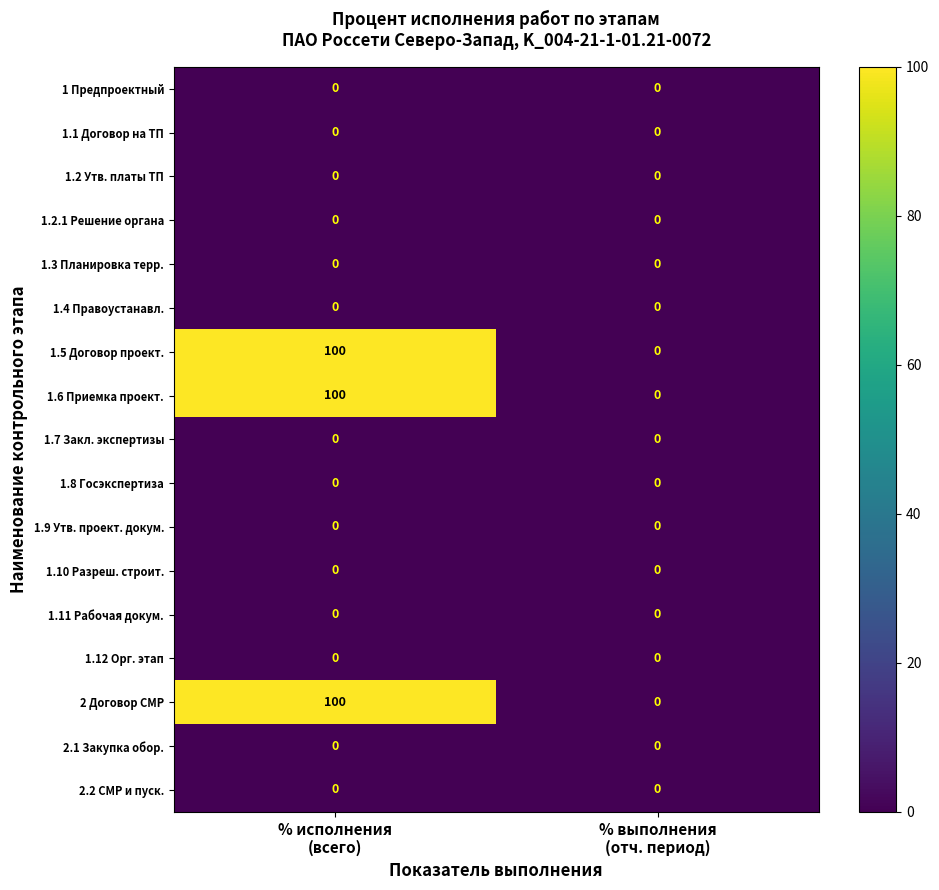

At how many categories does at least one series exceed 23?

1